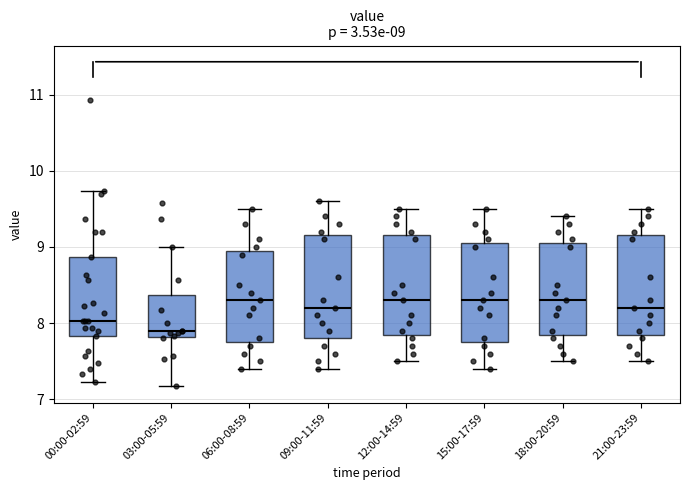

Which box's median line is the lowest?

03:00-05:59